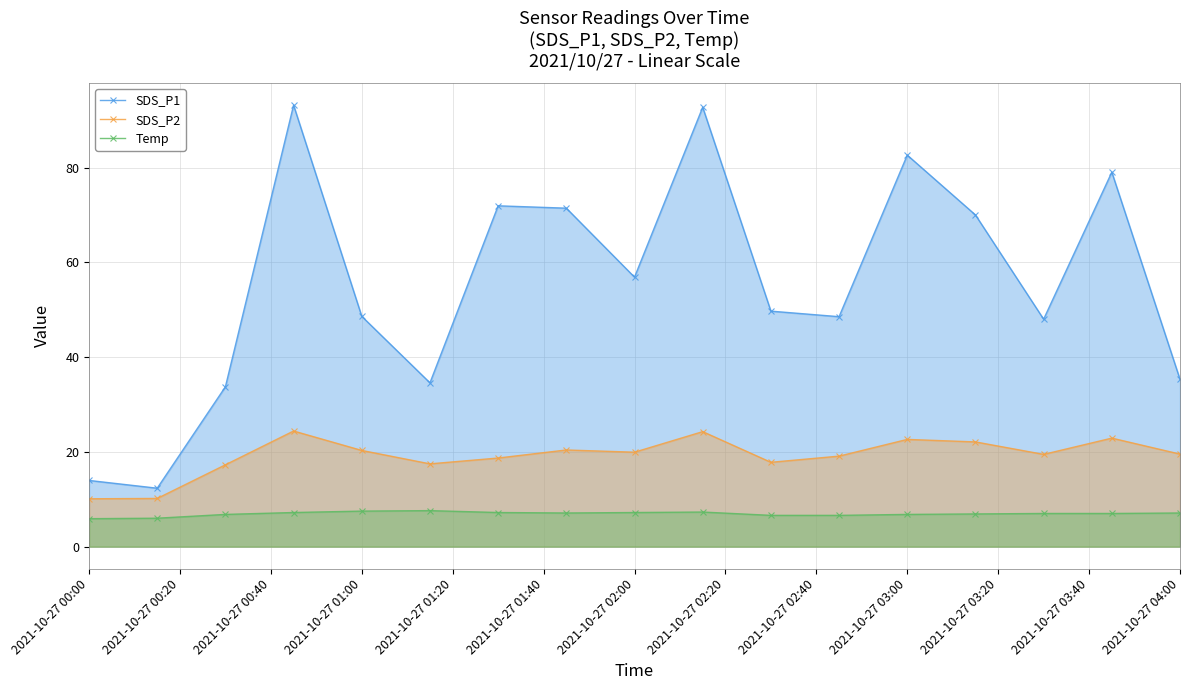

What is the difference between the second highest and minimum values in the SDS_P2 series?

14.2